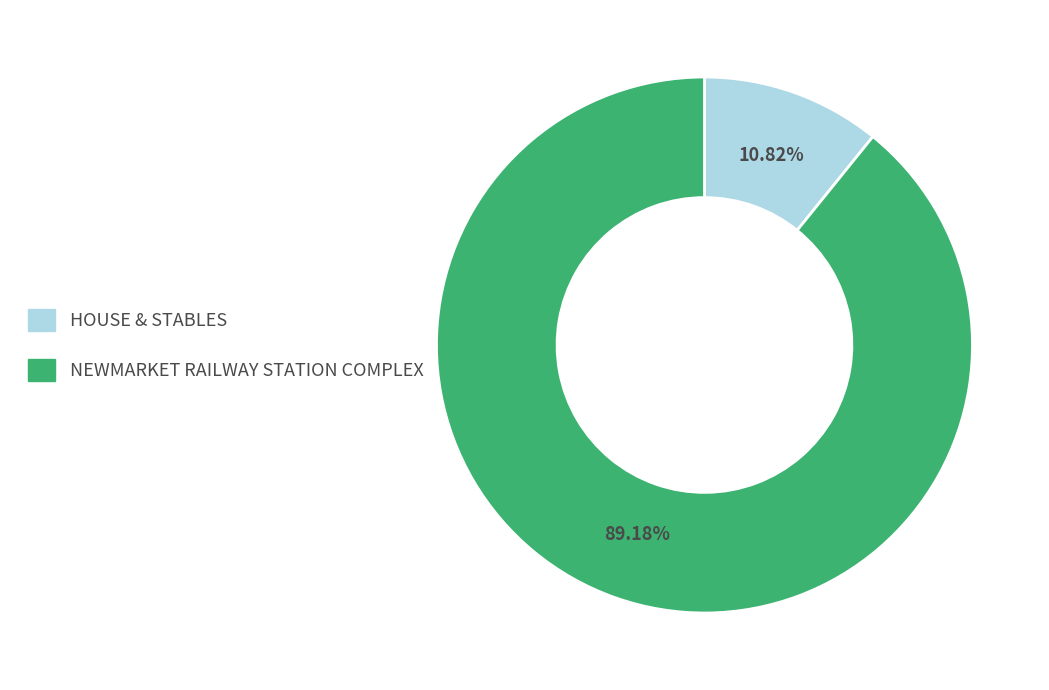

What is the ratio of the value at NEWMARKET RAILWAY STATION COMPLEX to the value at HOUSE & STABLES?

8.2